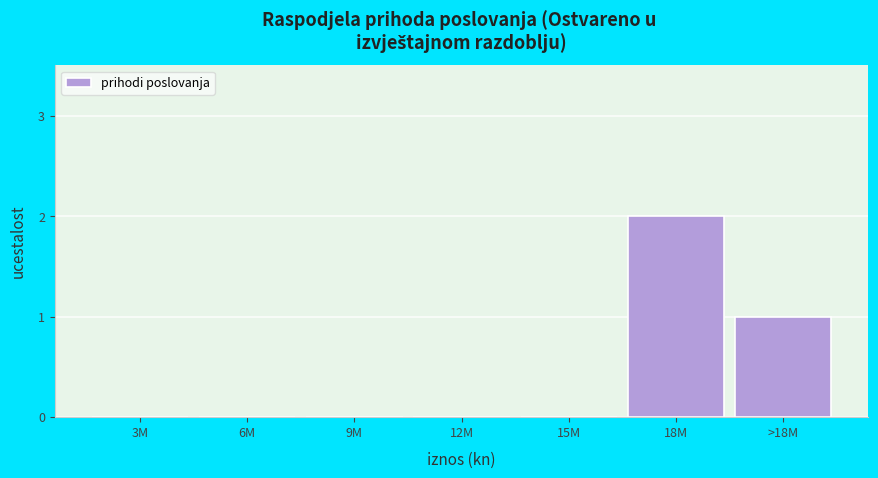

Reading right to left, extract all data points from this chart.

>18M=1	18M=2	15M=0	12M=0	9M=0	6M=0	3M=0